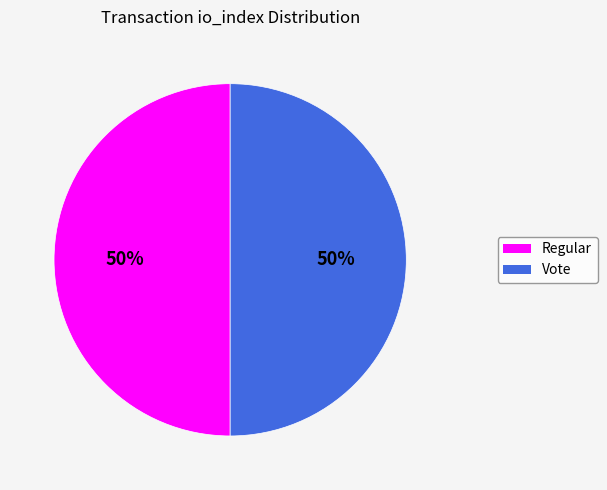

To the nearest percent, what is the average slice percentage?

50%